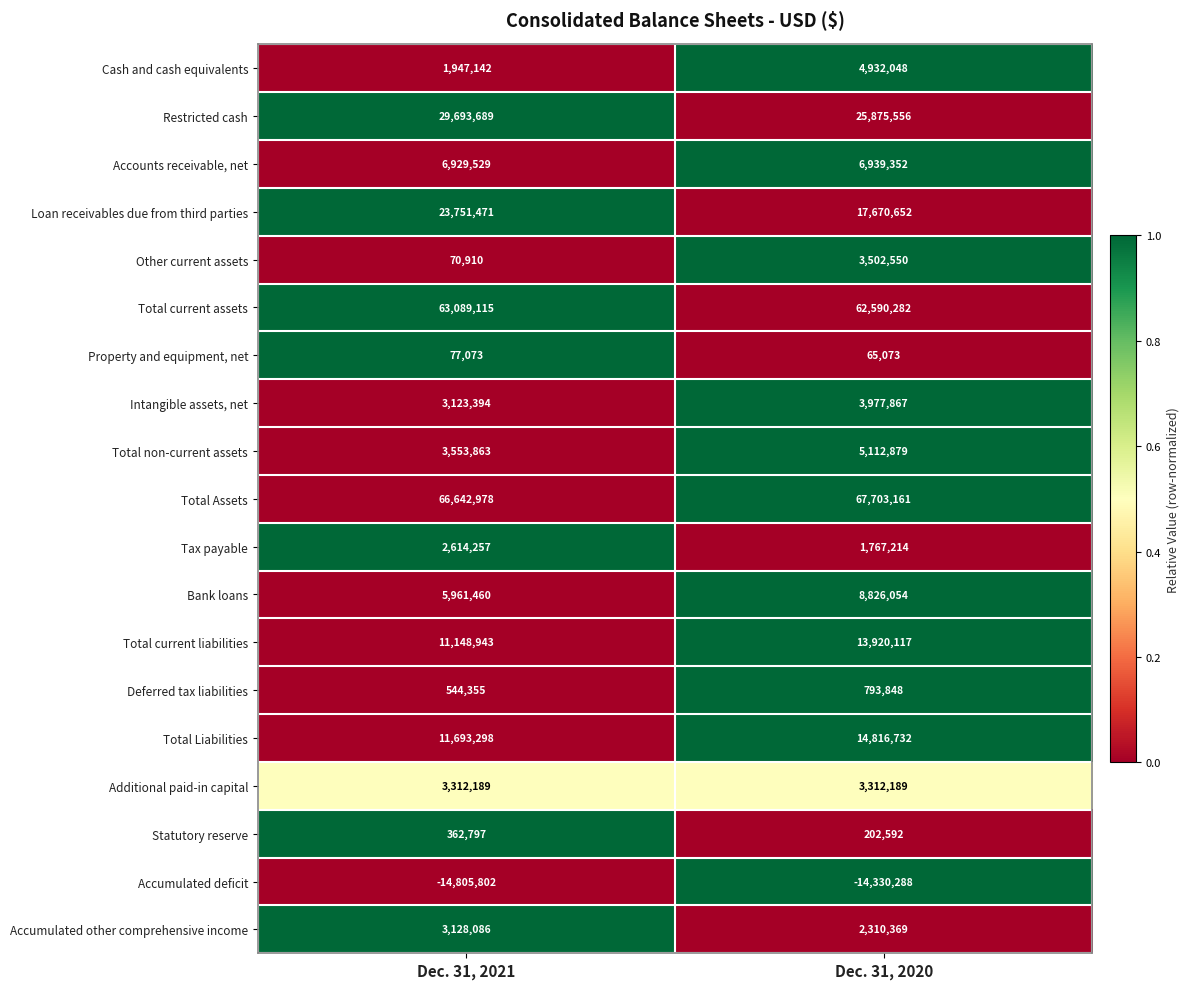

At which category is the sum across all series the highest?

Dec. 31, 2020